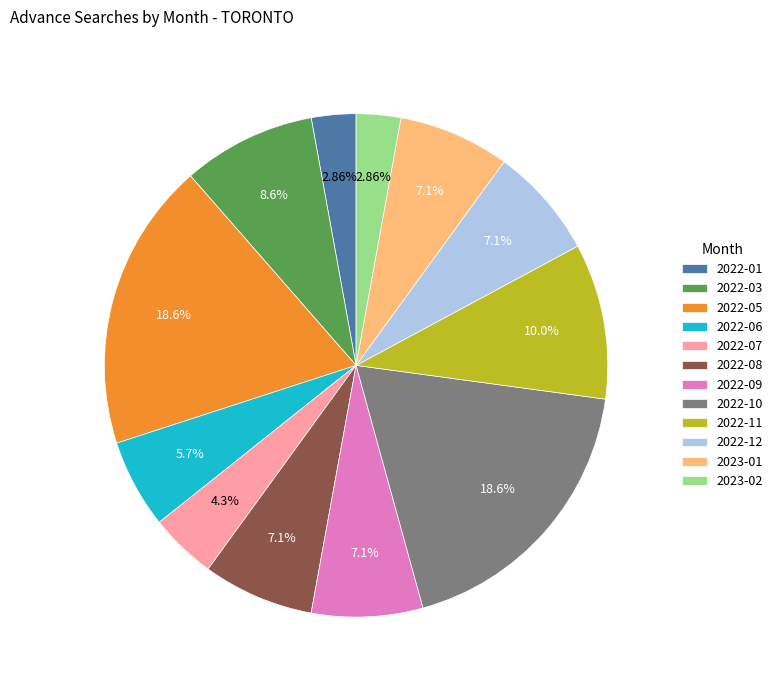

Between 2022-10 and 2022-11, which is larger?

2022-10